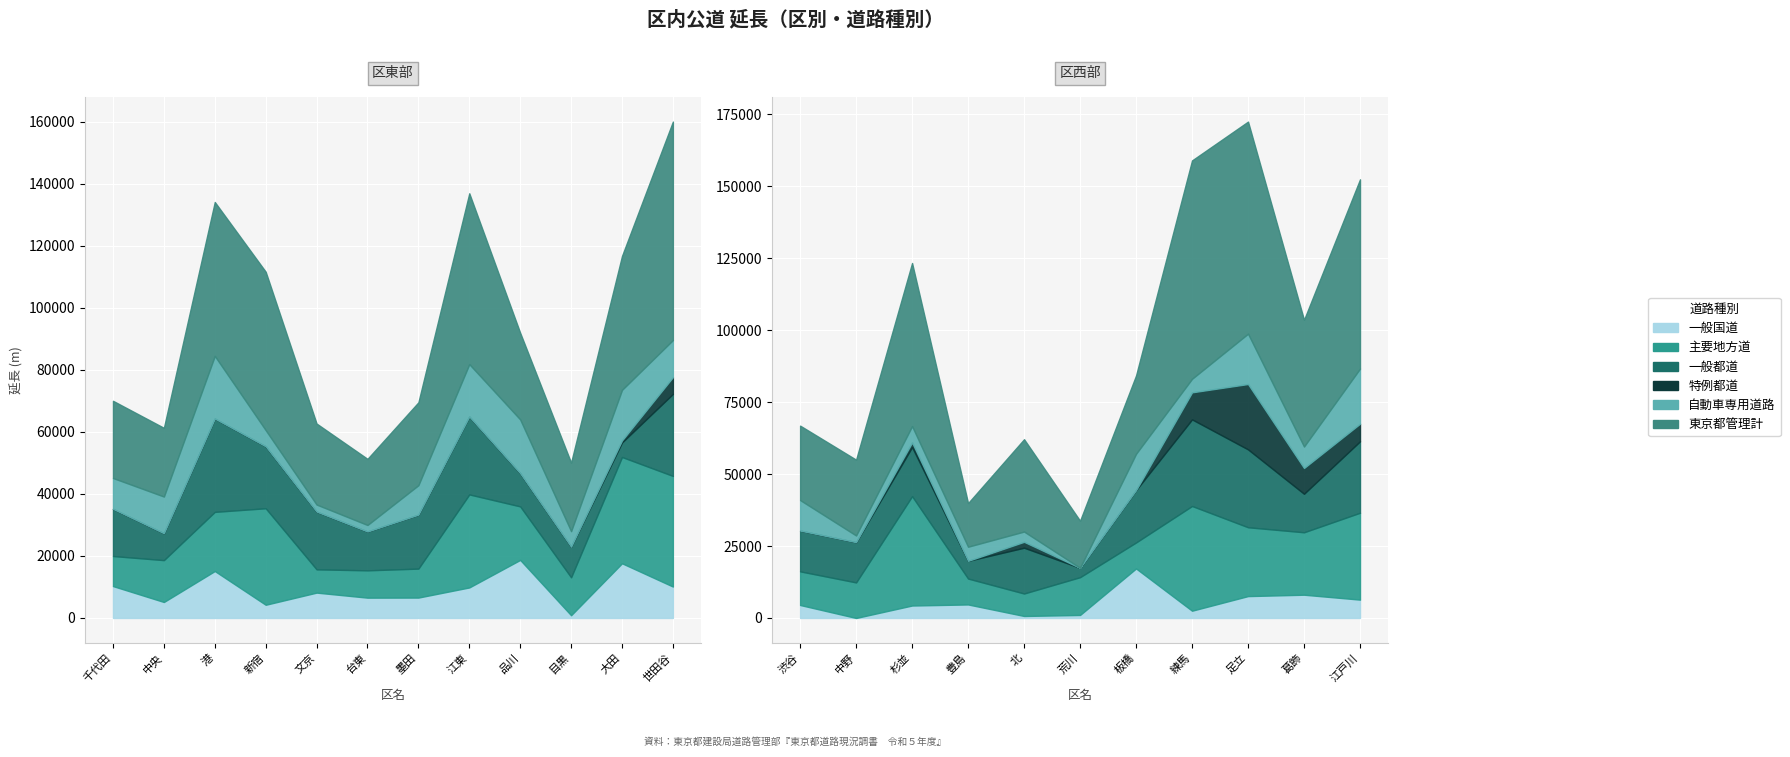

Which series has the largest total across all categories?

東京都管理計